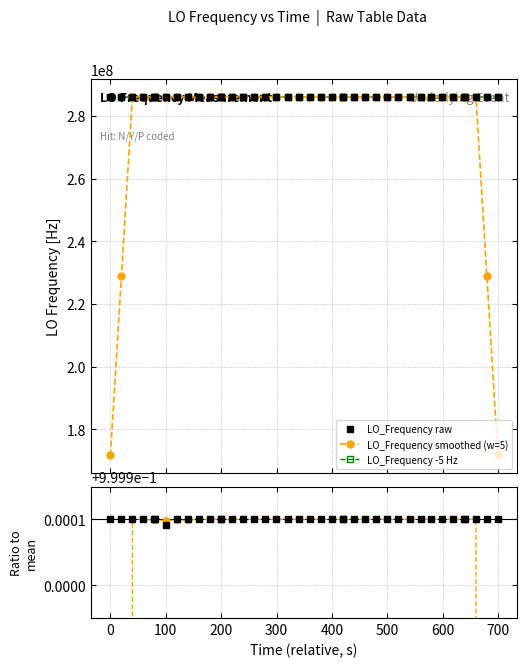

True or false: LO_Frequency raw has more than 0 interior local peaks.

True